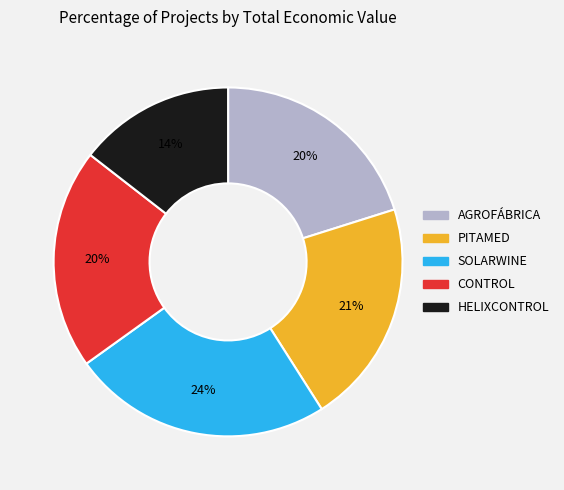

How many segments does this pie chart have?

5